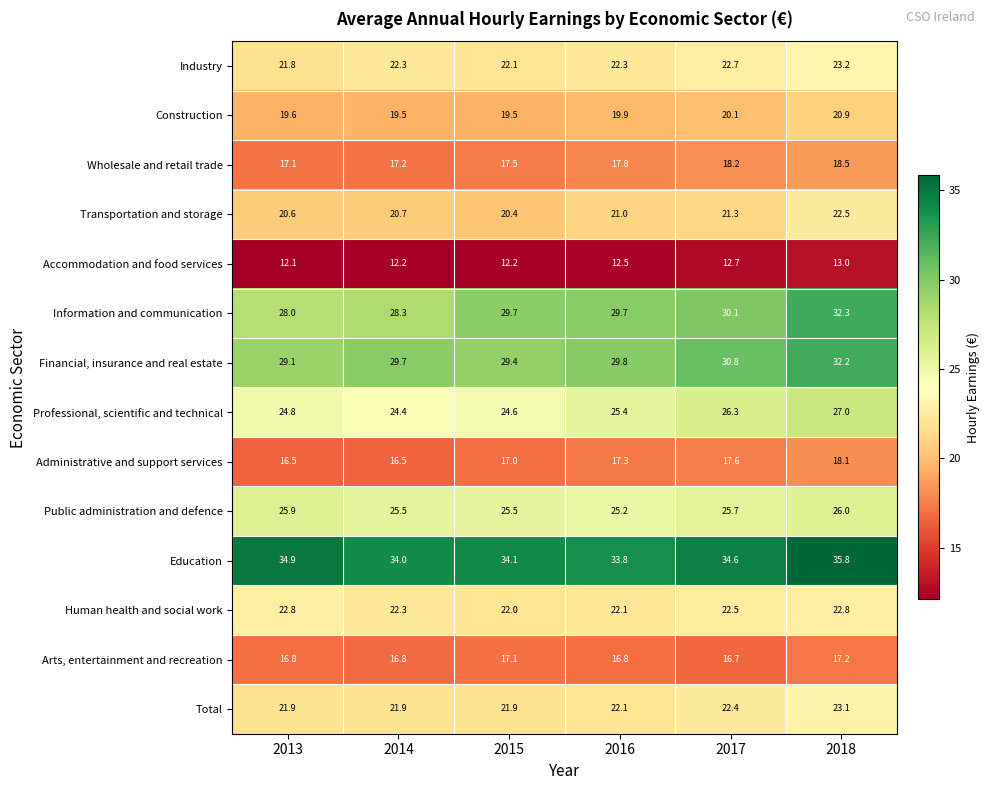

At which category is the sum across all series the highest?

2018